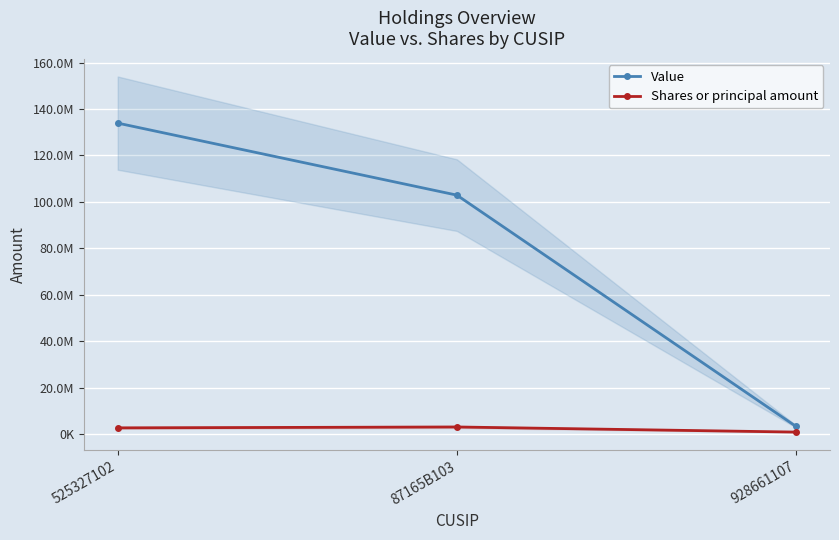

At how many categories does at least one series exceed 98291012?

2